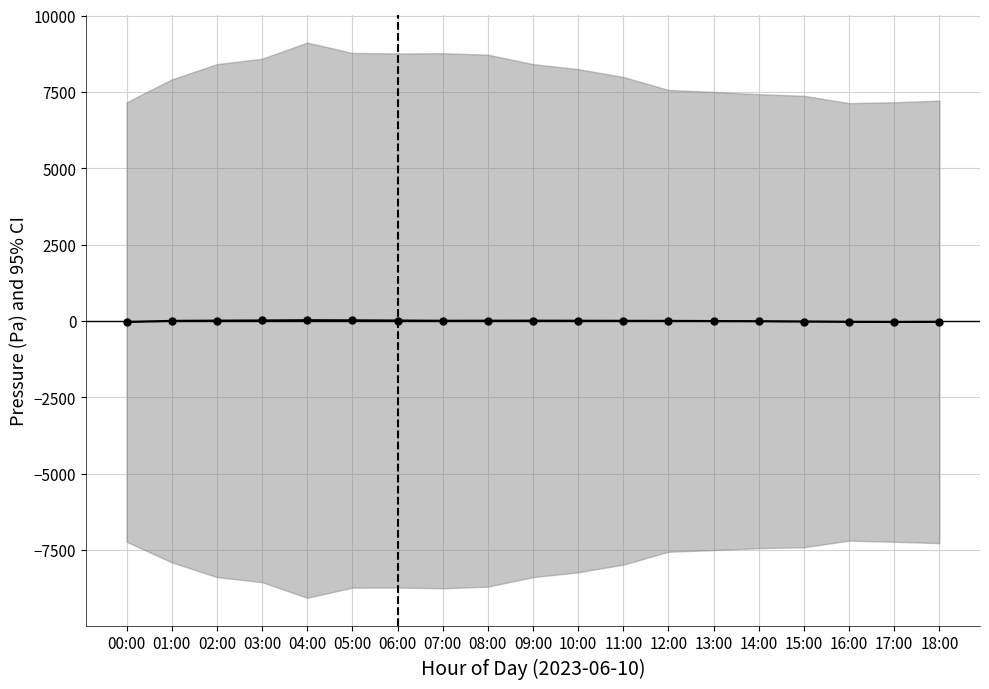

What value does the data have at 15:00?

-17.4